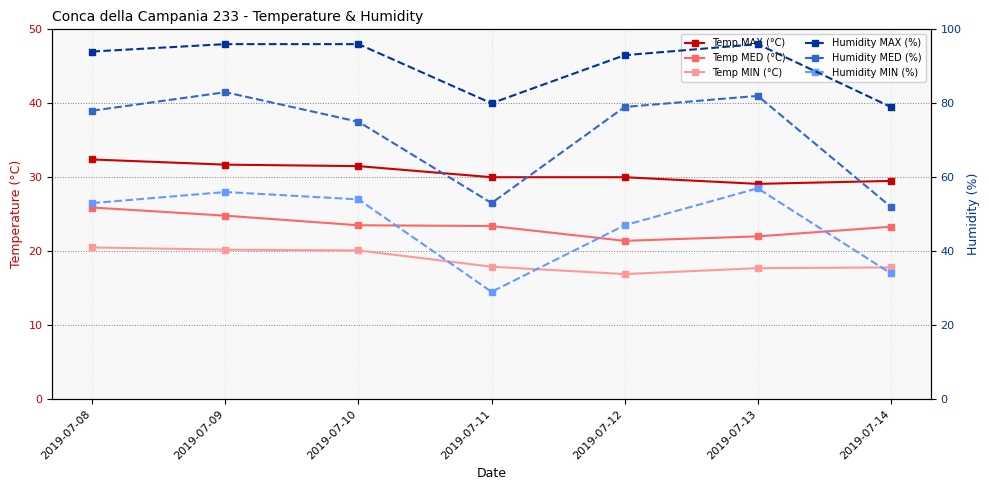

Does the chart display data point markers on the line(s)?

Yes